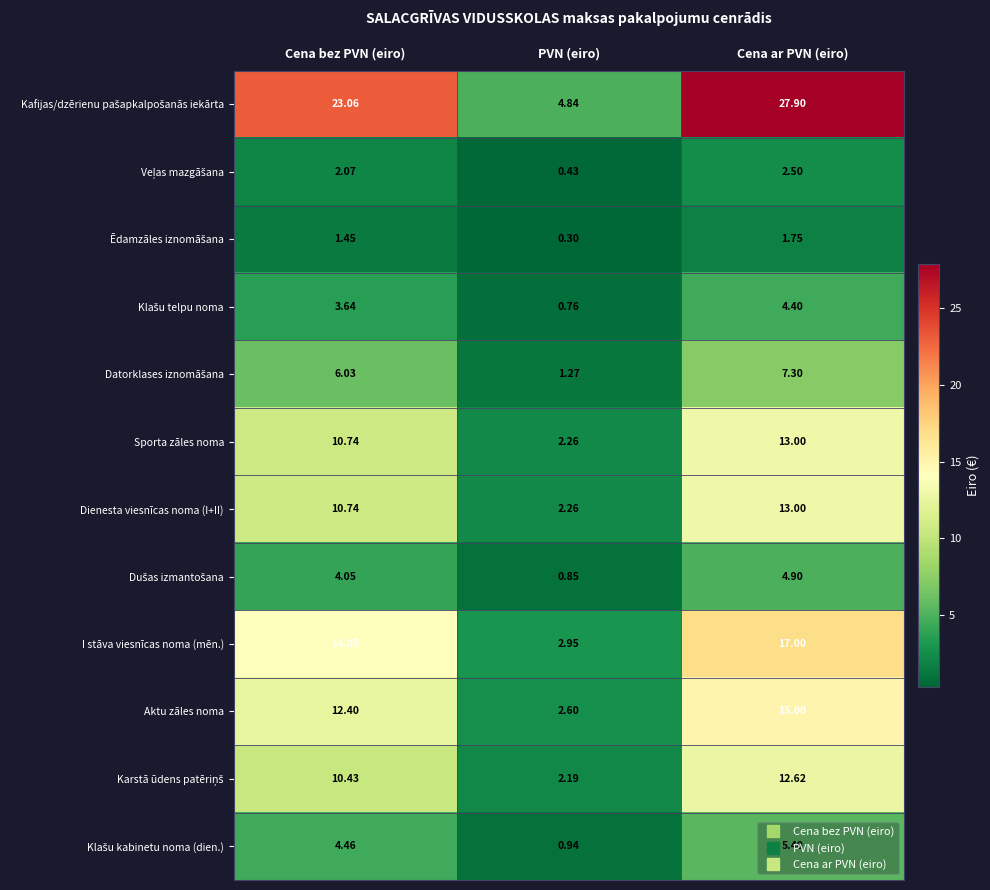

Which category has the highest value across all series?

Cena ar PVN (eiro)